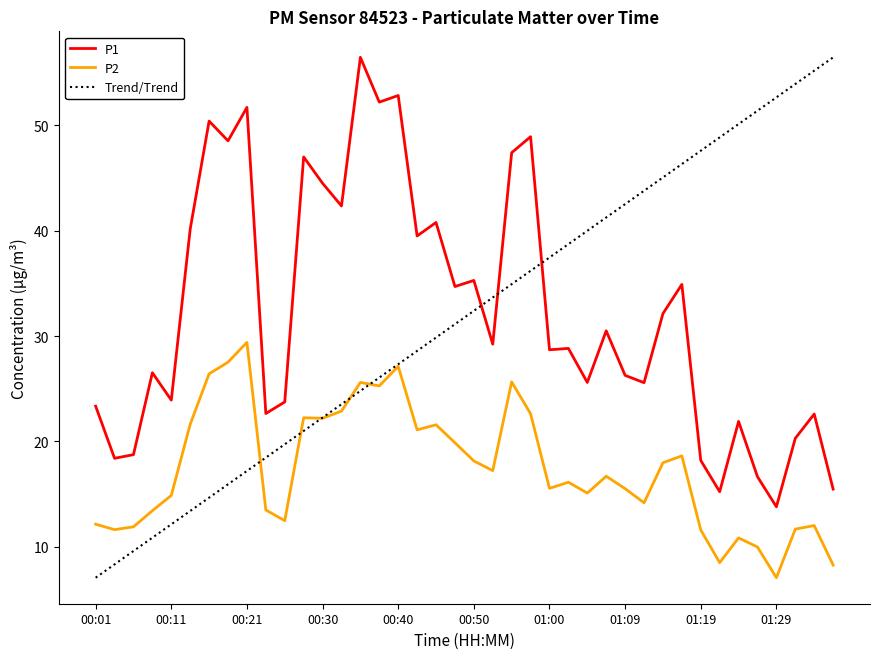

What is the maximum value shown in the chart?

56.5